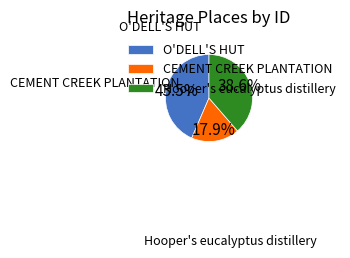

Rank the categories by value from highest to lowest.

O'DELL'S HUT, Hooper's eucalyptus distillery, CEMENT CREEK PLANTATION